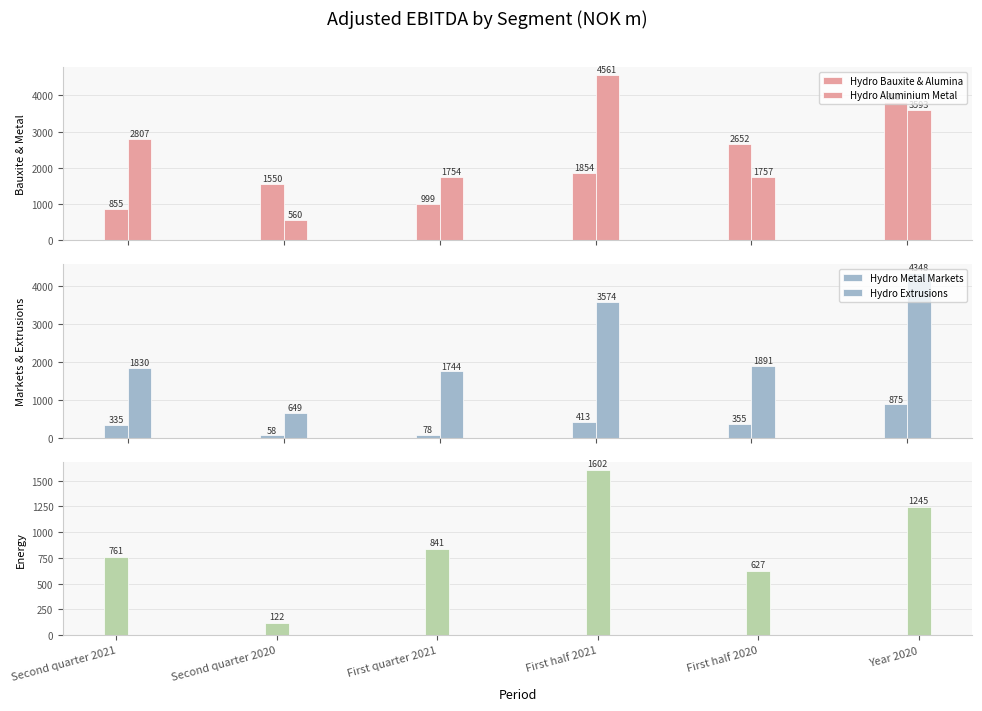

The value of Hydro Aluminium Metal at First half 2020 is 2484.2. True or false?

False